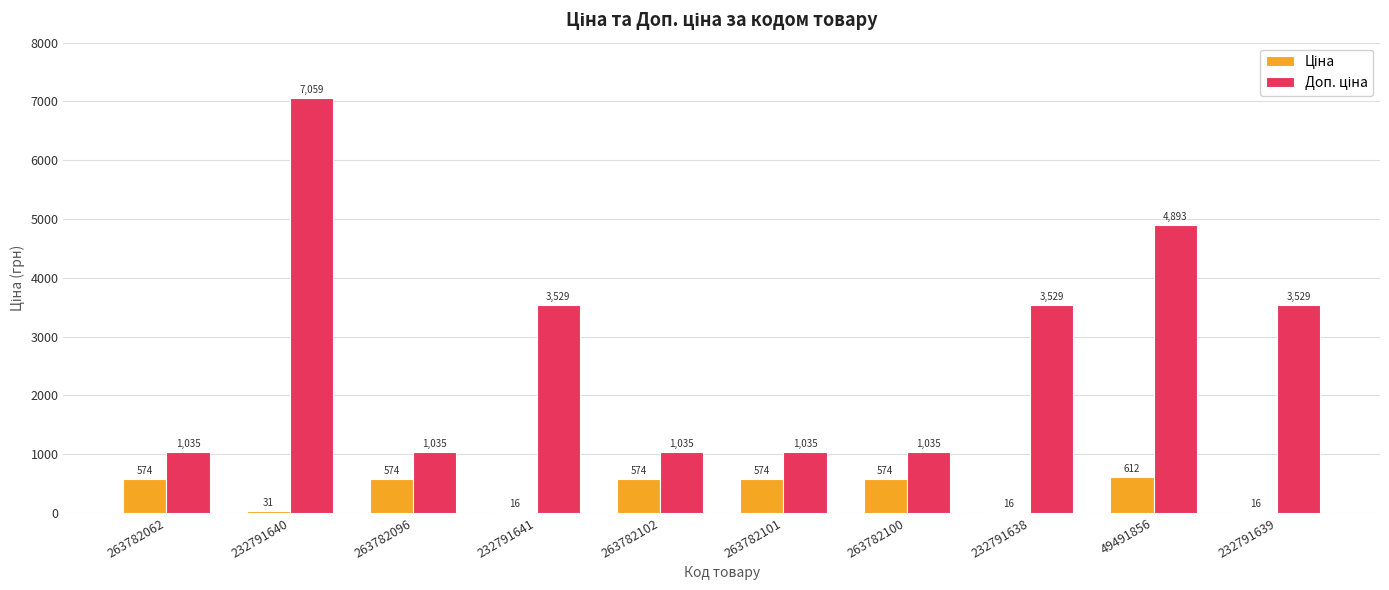

Count the number of categories in the chart.

10